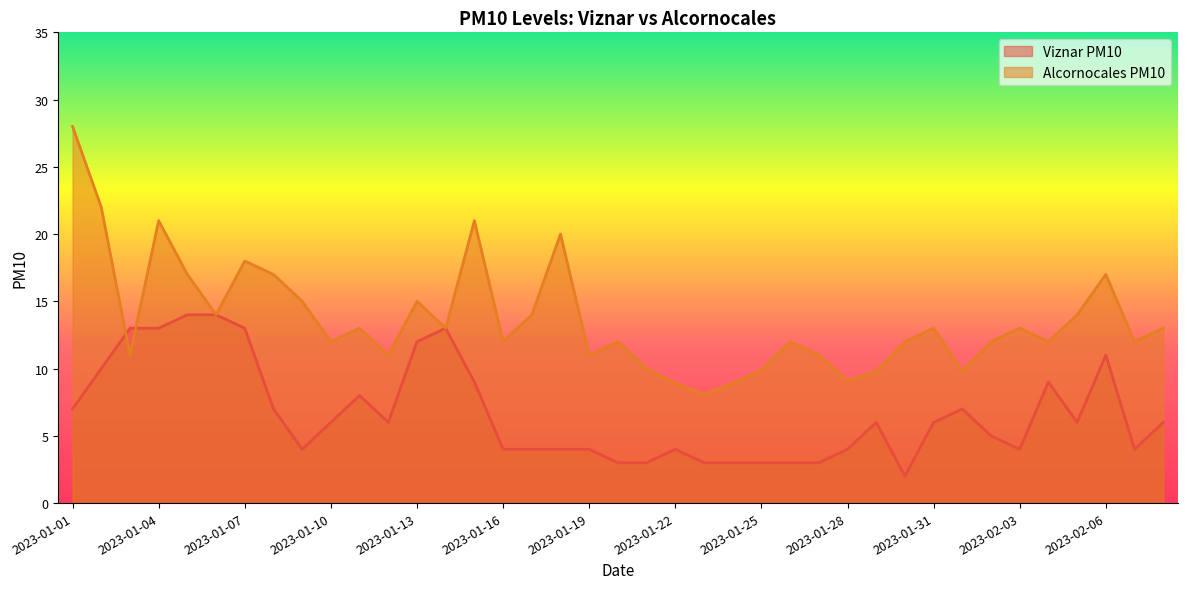

The value of Alcornocales PM10 at 2023-01-05 is 23.9. True or false?

False